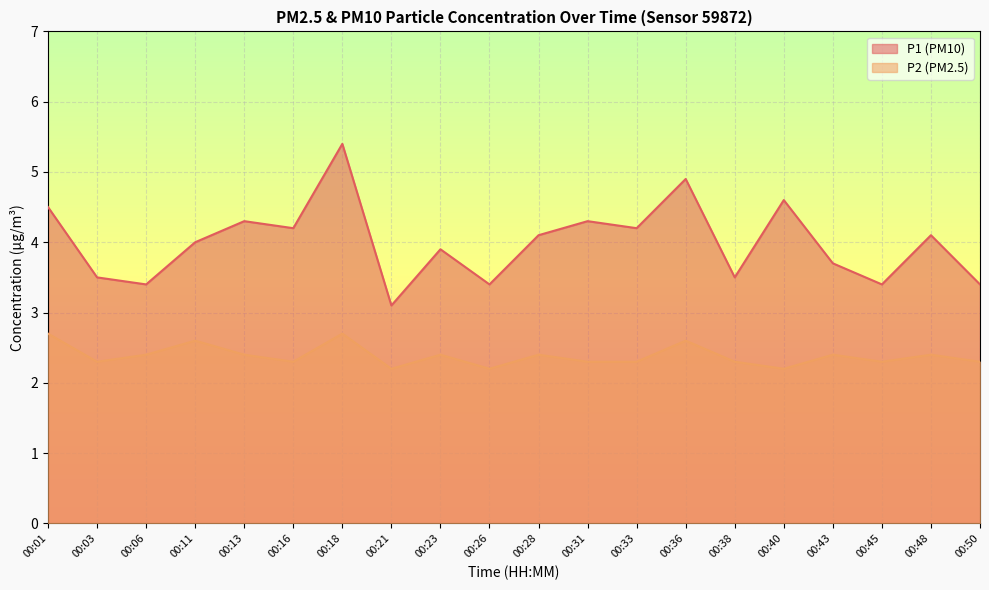

Which series has the largest total across all categories?

P1 (PM10)